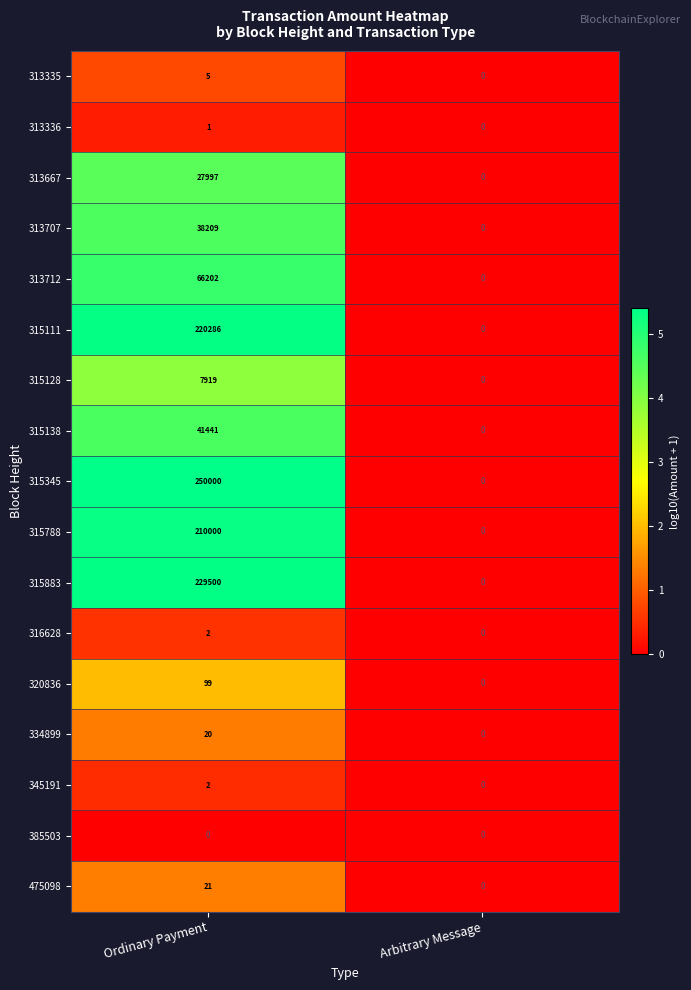

At which category is the sum across all series the highest?

Ordinary Payment